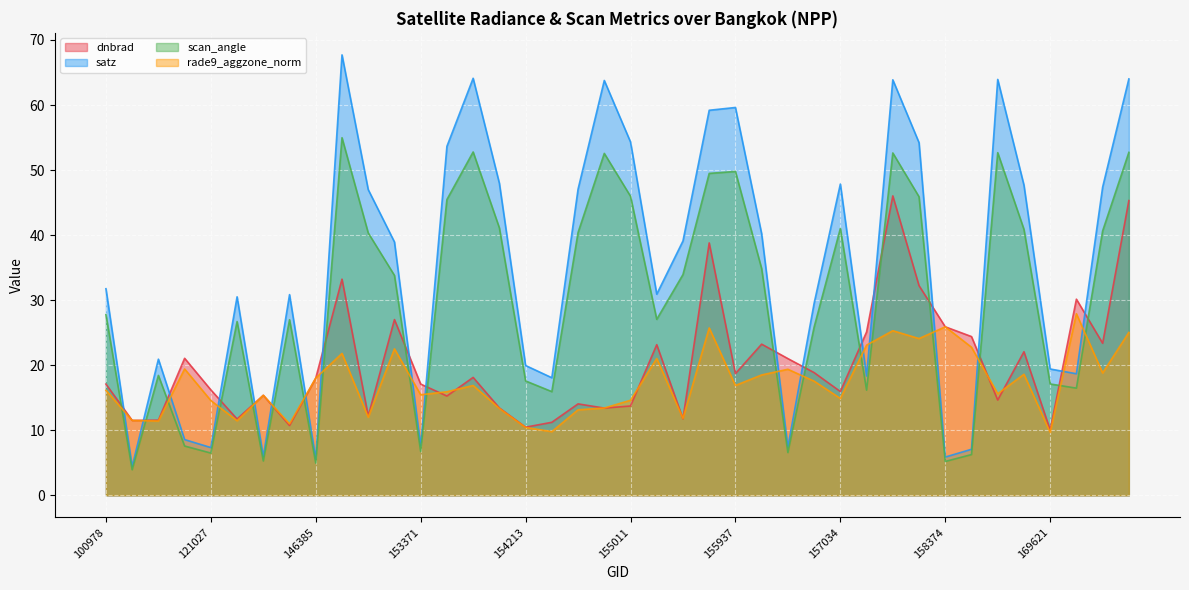

Between which two adjacent categories do rade9_aggzone_norm and satz first intersect?

100978 and 101102